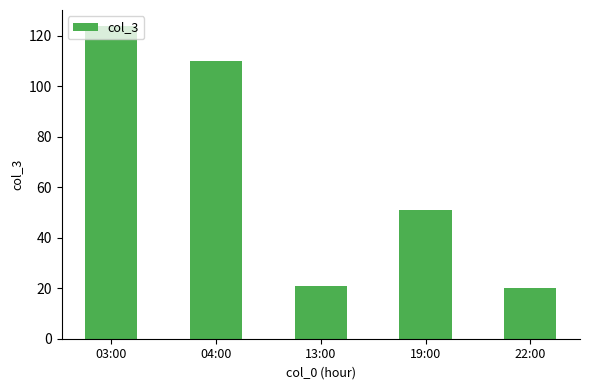

True or false: the data shows 71 at 03:00.

False